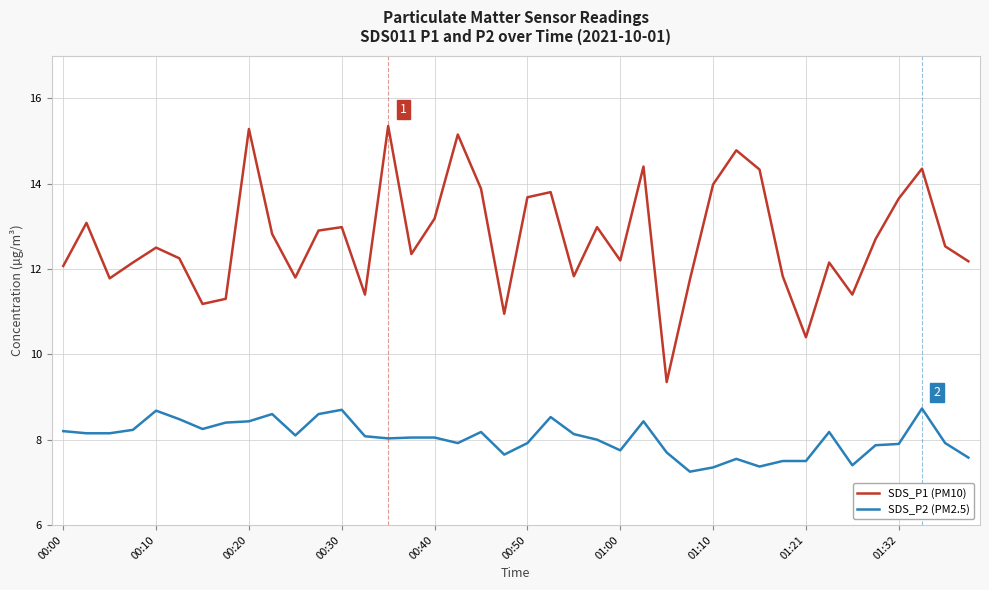

True or false: SDS_P2 (PM2.5) and SDS_P1 (PM10) cross at least once.

False